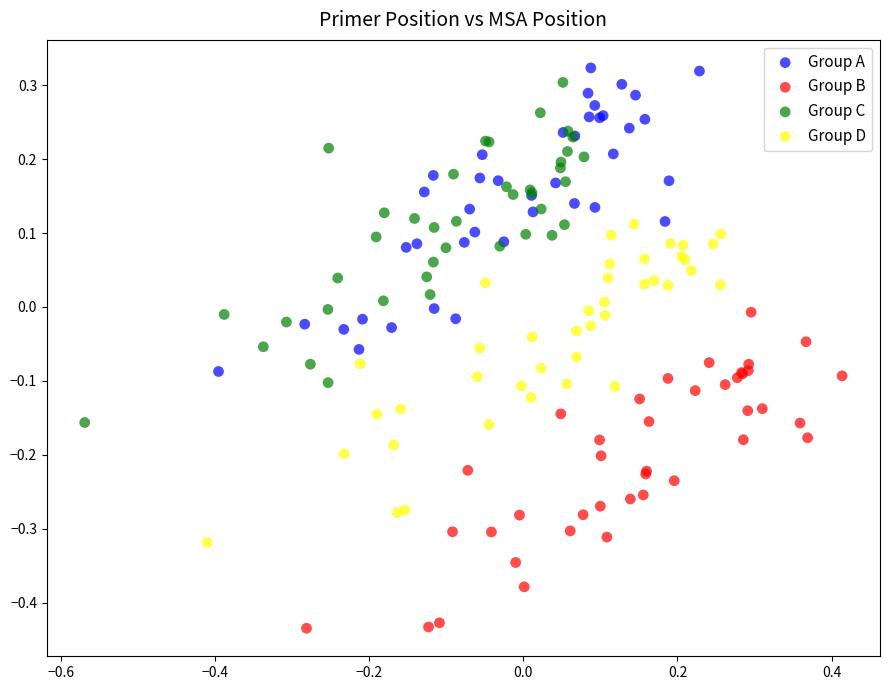

Which series contains the lowest Y value?

Group B